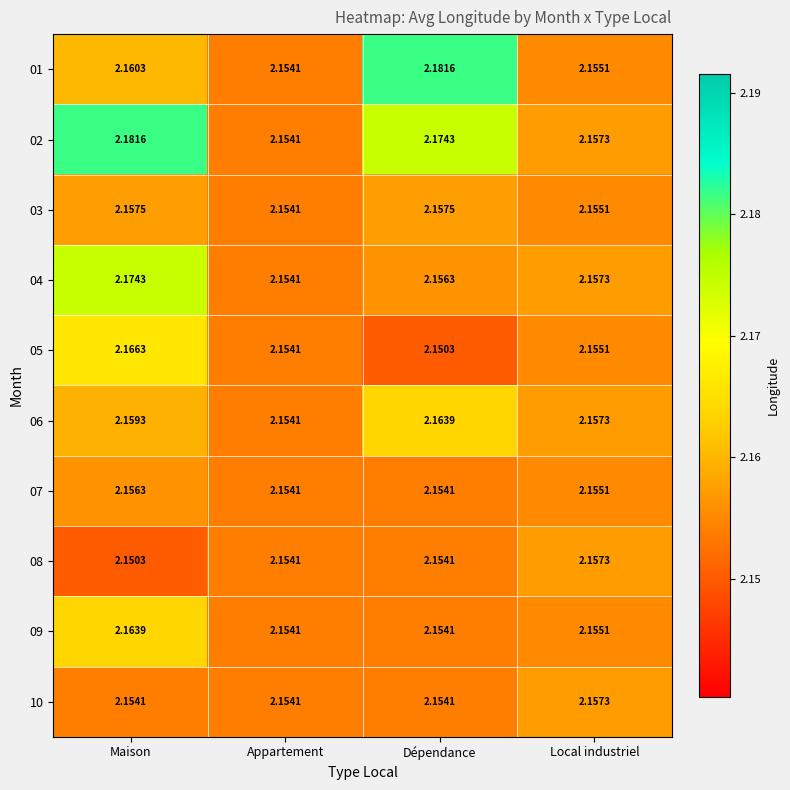

List the labels in order of 04 value, largest first.

Maison, Local industriel, Dépendance, Appartement